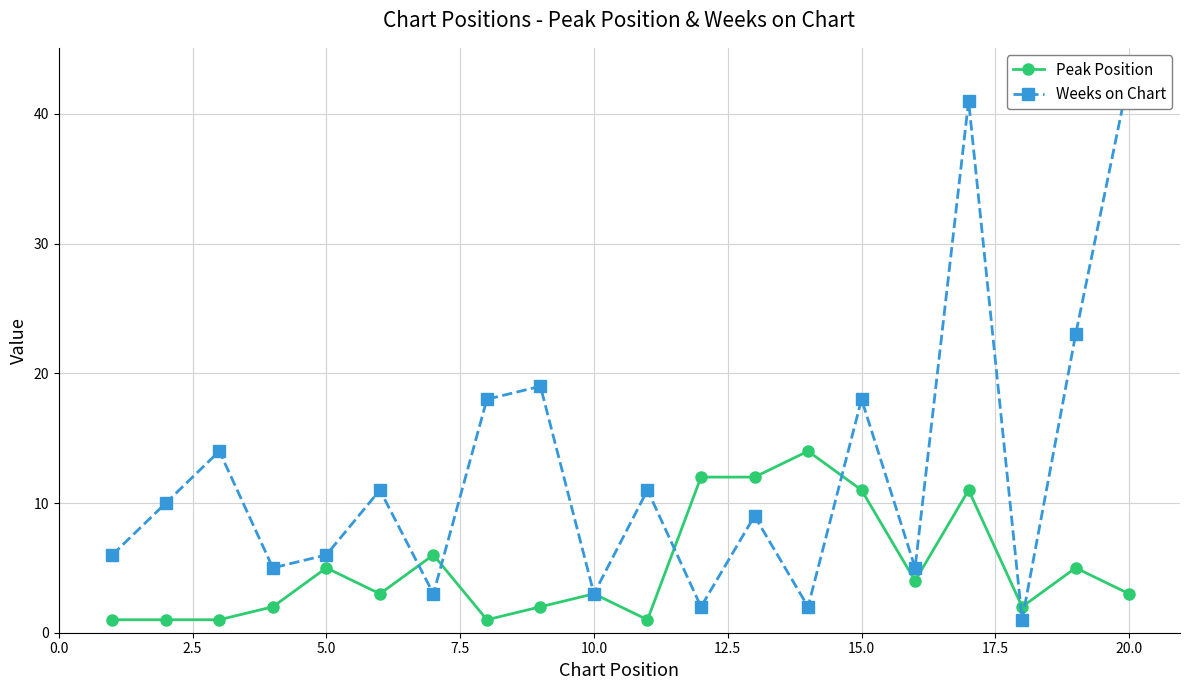

True or false: Peak Position has more than 2 interior local peaks.

True